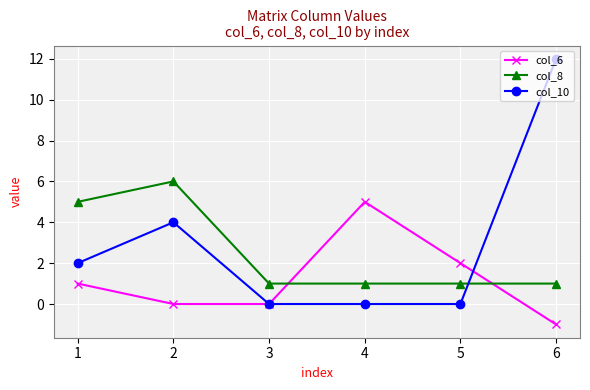

Reading left to right, what are all the values shown in this chart?

col_6: 1	0	0	5	2	-1
col_8: 5	6	1	1	1	1
col_10: 2	4	0	0	0	12